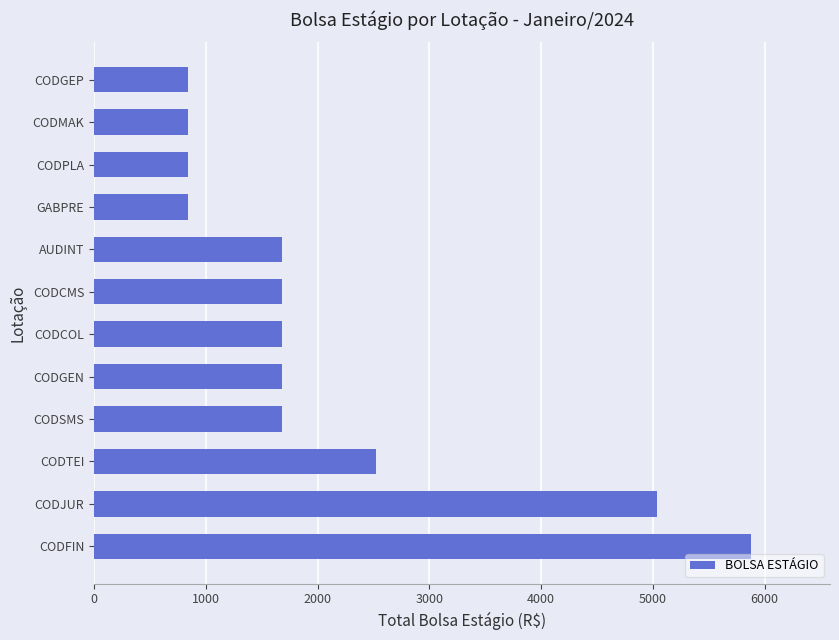

What is the sum of the values at CODTEI and CODGEN?

4200